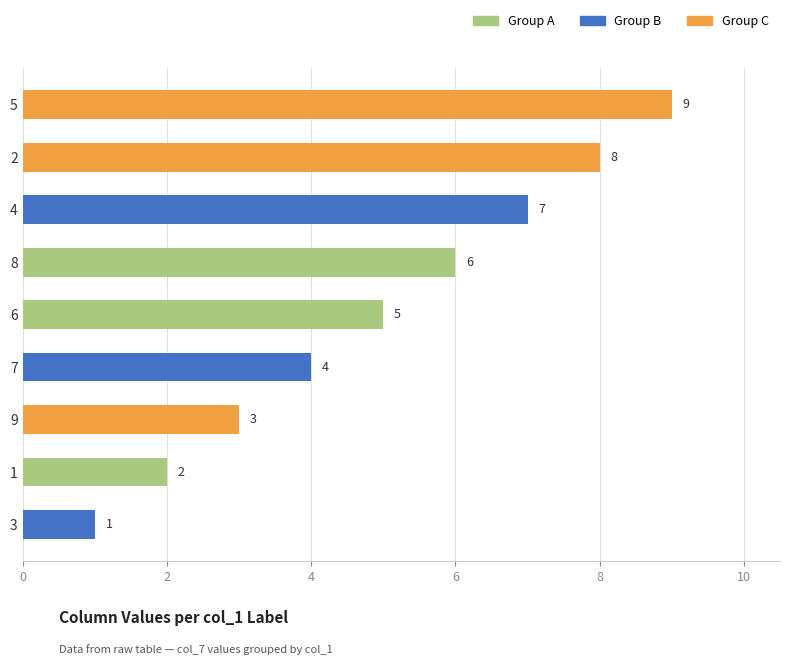

Which has a higher value, 6 or 8?

8